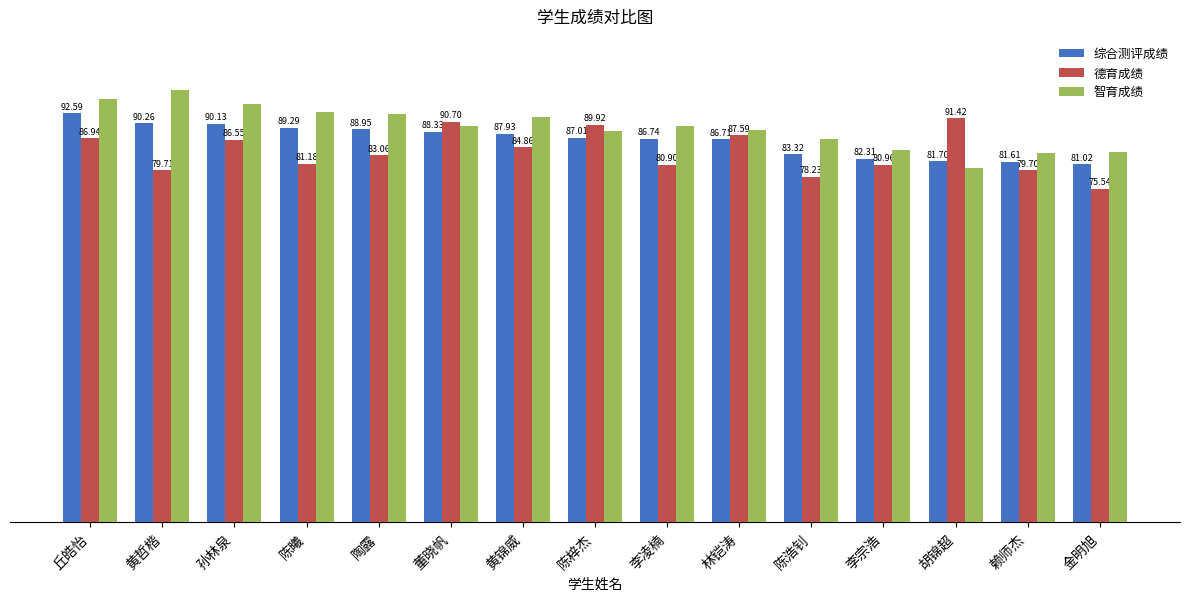

At which label is 智育成绩 closest to 89?

林铠涛